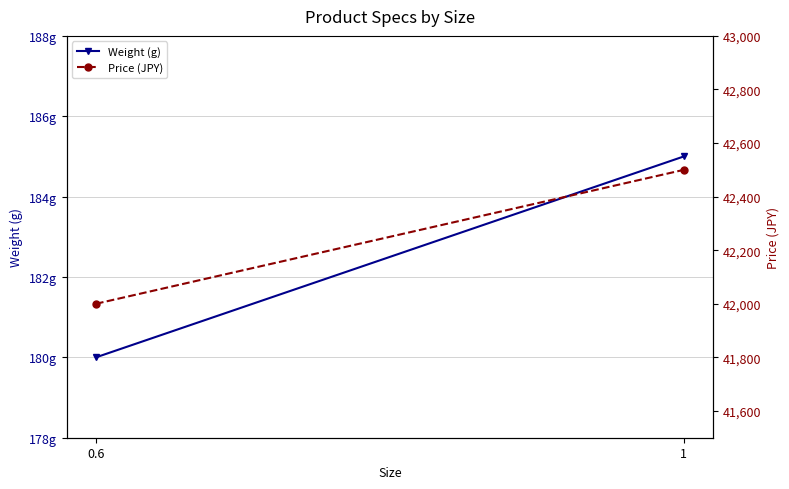

Reading left to right, extract all data points from this chart.

Weight (g): 0.6=180	1=185
Price (JPY): 0.6=42000	1=42500